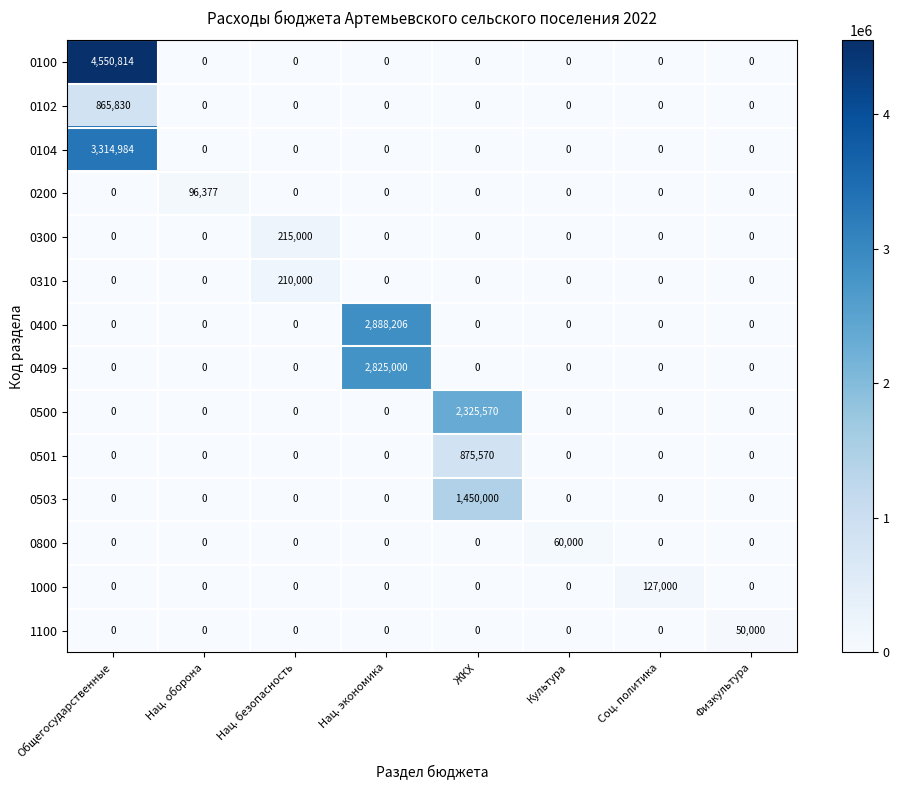

The value of 0200 at Нац. безопасность is -65075. True or false?

False